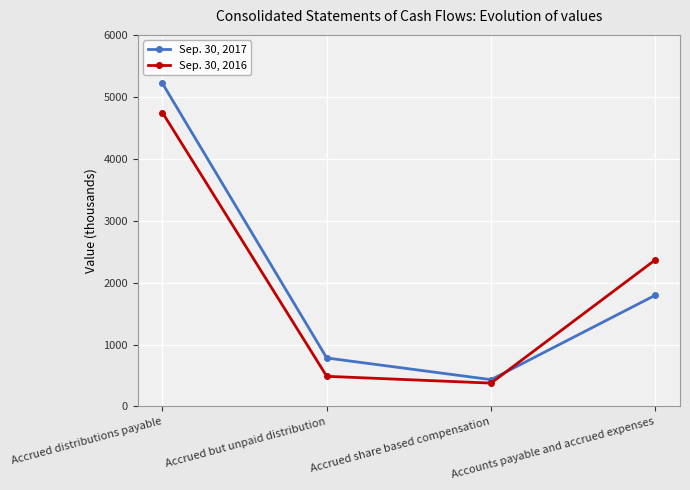

What is the difference between the Sep. 30, 2017 values at Accrued distributions payable and Accounts payable and accrued expenses?

3420